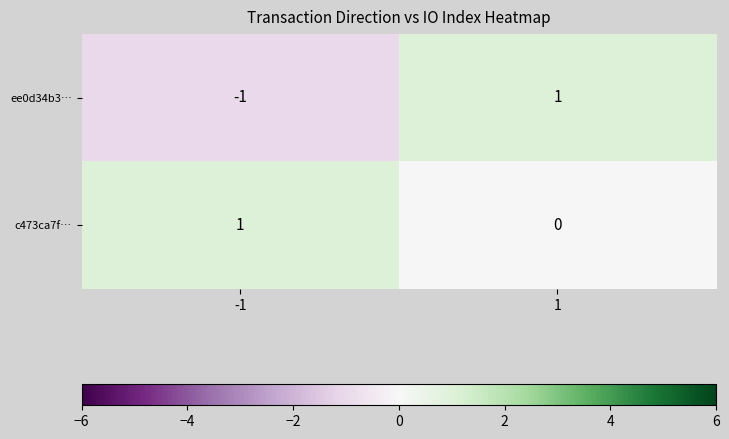

Is the value of c473ca7f… at -1 greater than the value of ee0d34b3… at -1?

Yes